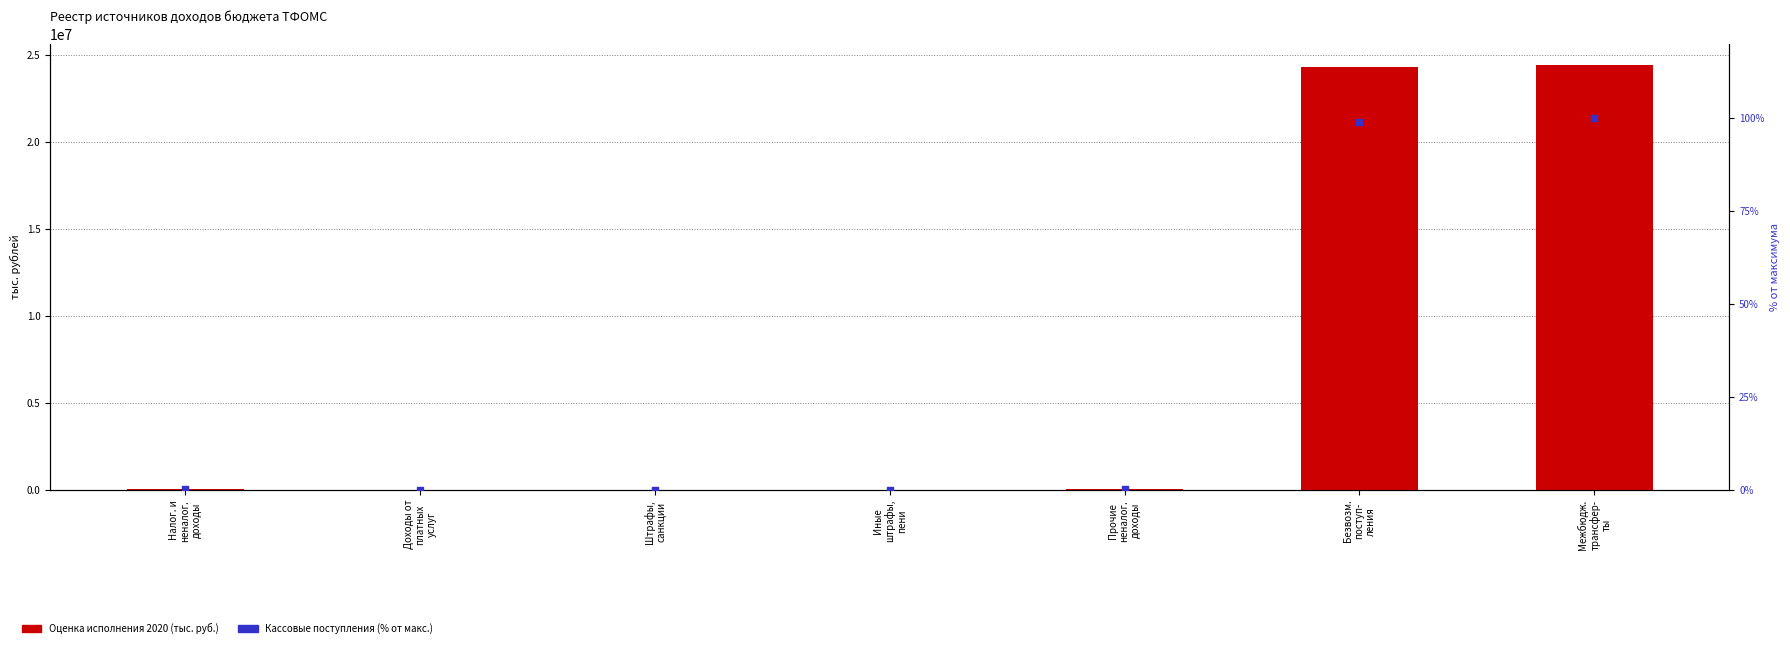

At which category is the sum across all series the highest?

Межбюдж.
трансфер-
ты